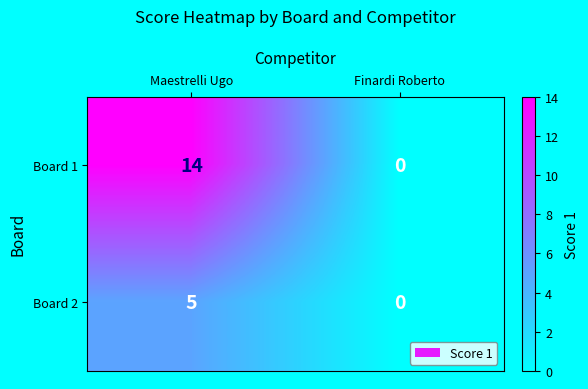

Reading left to right, transcribe all the data shown in this chart.

Board 1: Maestrelli Ugo=14	Finardi Roberto=0
Board 2: Maestrelli Ugo=5	Finardi Roberto=0